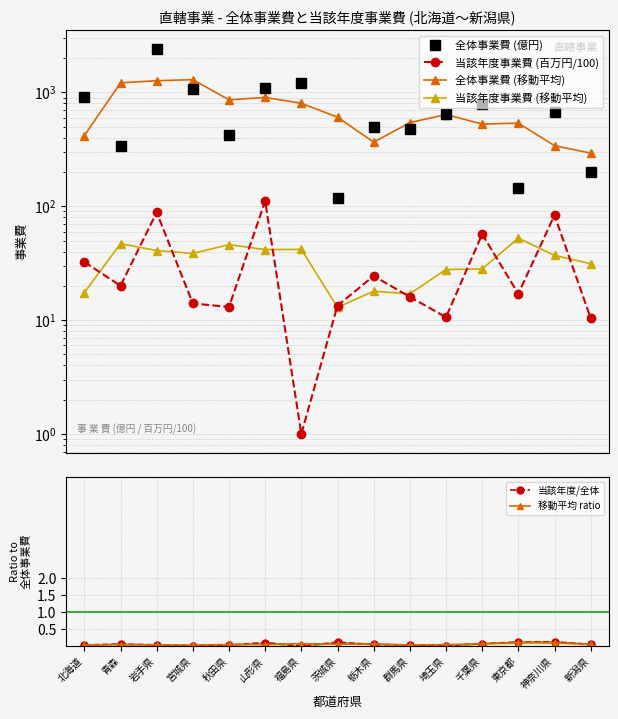

How many values in the 当該年度事業費 (百万円/100) series exceed 17?

7